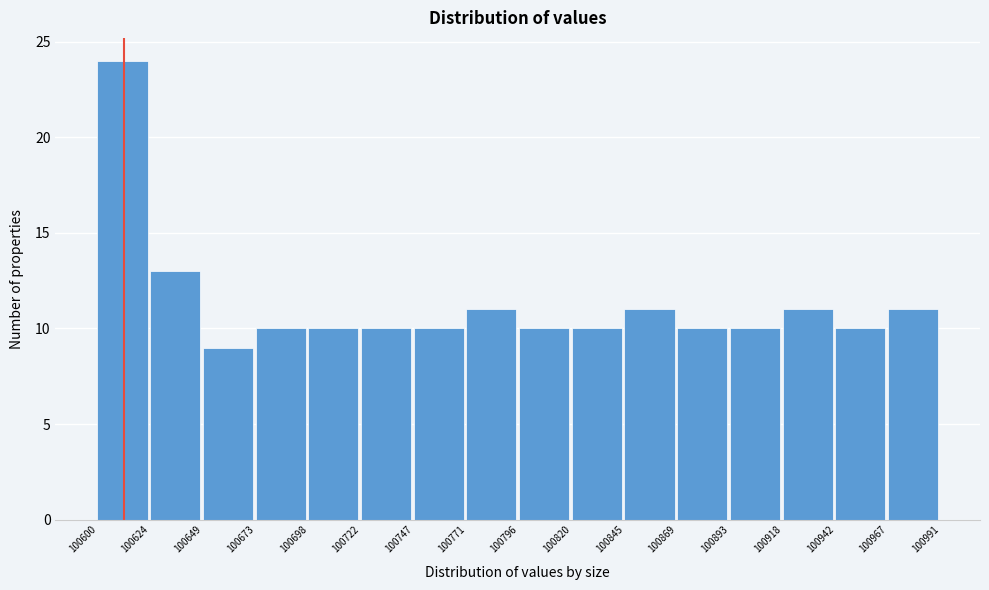

Reading left to right, list every bar in this chart as the range it spans on the x-axis followed by its height. The values are not printed on the chart, so give them approximately, as read against the axis.

100600 to 100624: 24
100624 to 100649: 13
100649 to 100673: 9
100673 to 100698: 10
100698 to 100722: 10
100722 to 100747: 10
100747 to 100771: 10
100771 to 100796: 11
100796 to 100820: 10
100820 to 100845: 10
100845 to 100869: 11
100869 to 100893: 10
100893 to 100918: 10
100918 to 100942: 11
100942 to 100967: 10
100967 to 100991: 11